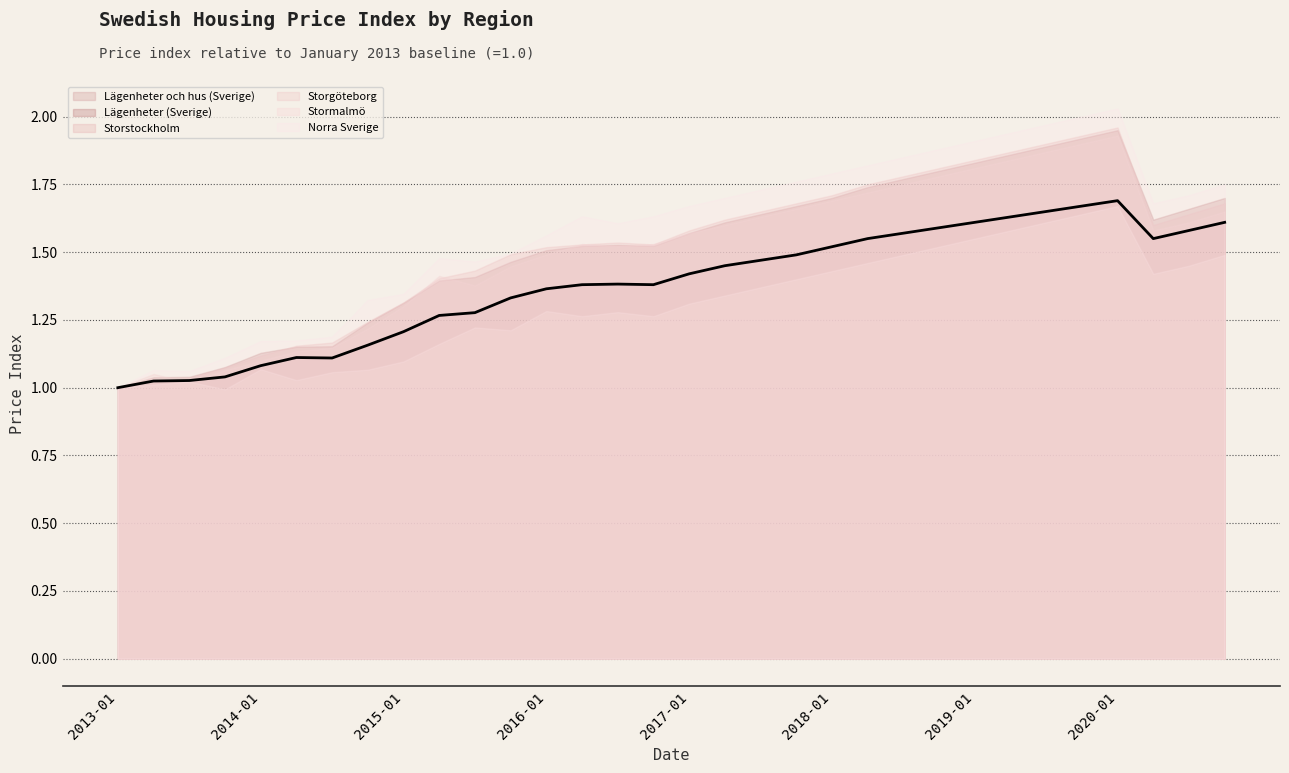

In Lägenheter (Sverige), how many points are lower than both neighbors (excluding endpoints)?

2